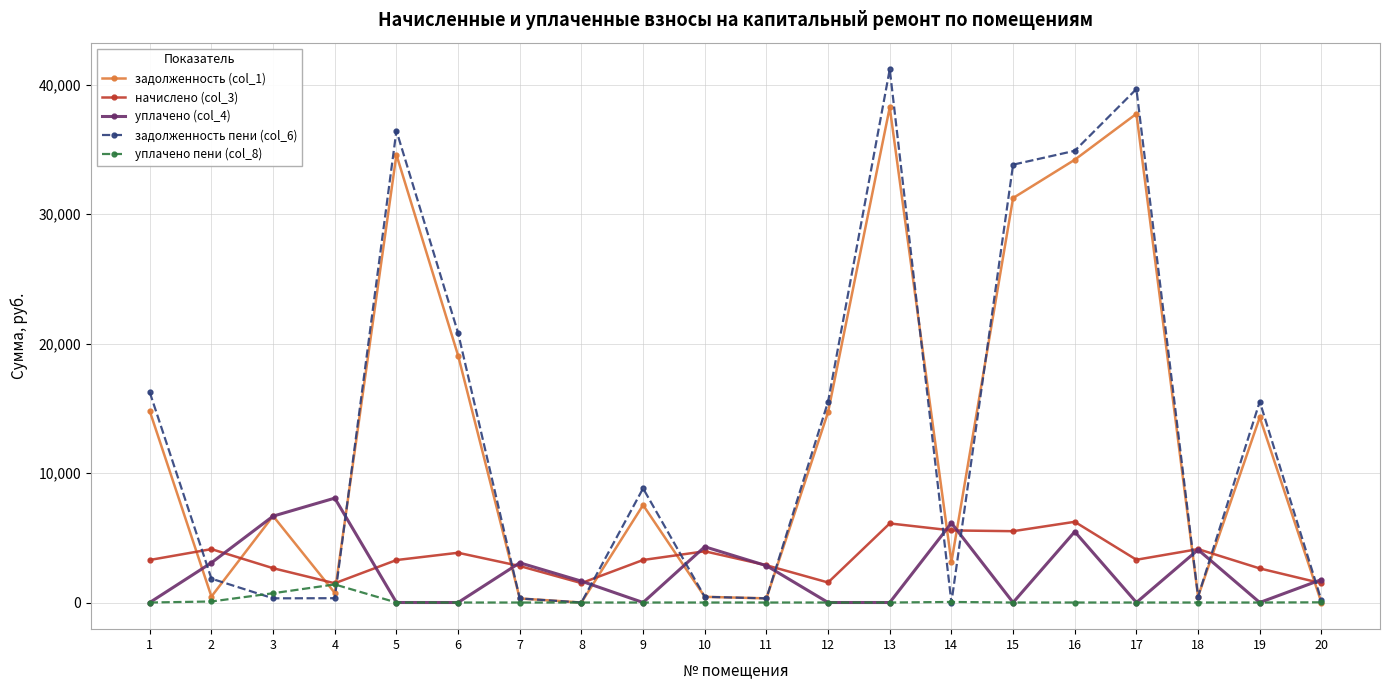

What are all the series names shown in the legend?

задолженность (col_1), начислено (col_3), уплачено (col_4), задолженность пени (col_6), уплачено пени (col_8)